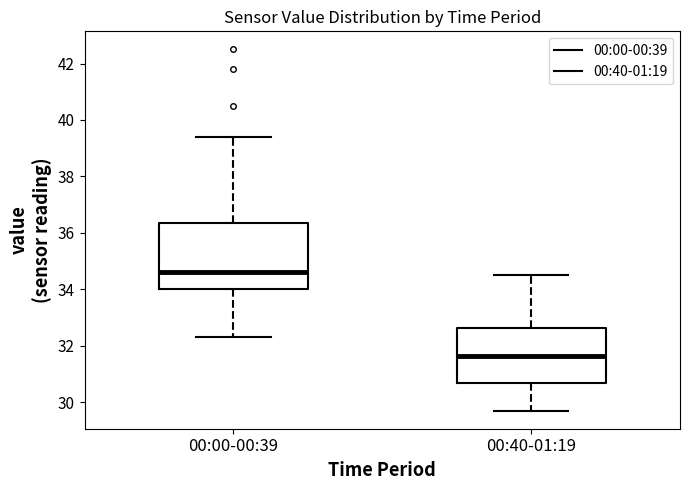

Which box is the tallest, from its lower edge to its upper edge?

00:00-00:39